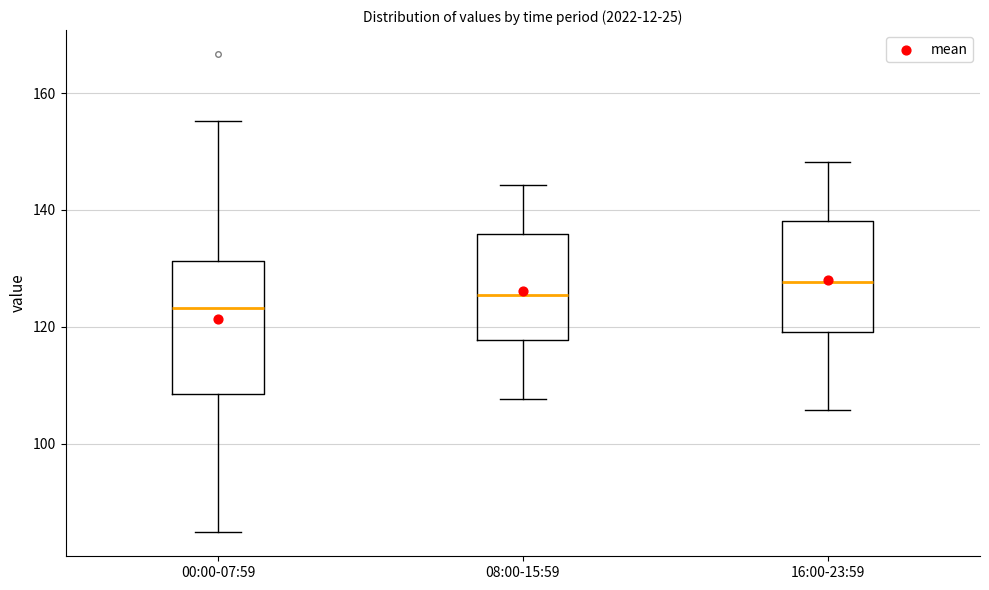

Which box has the lowest median line?

00:00-07:59